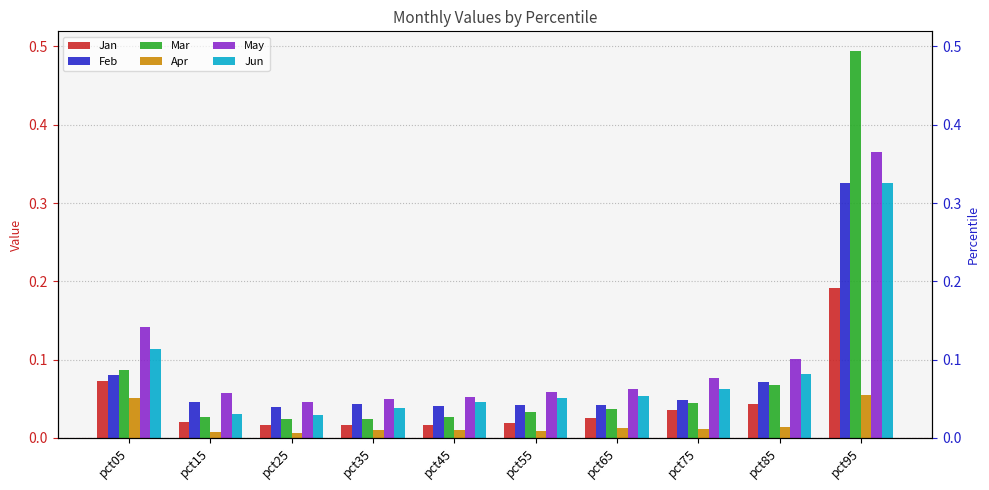

Which series has the largest total across all categories?

May